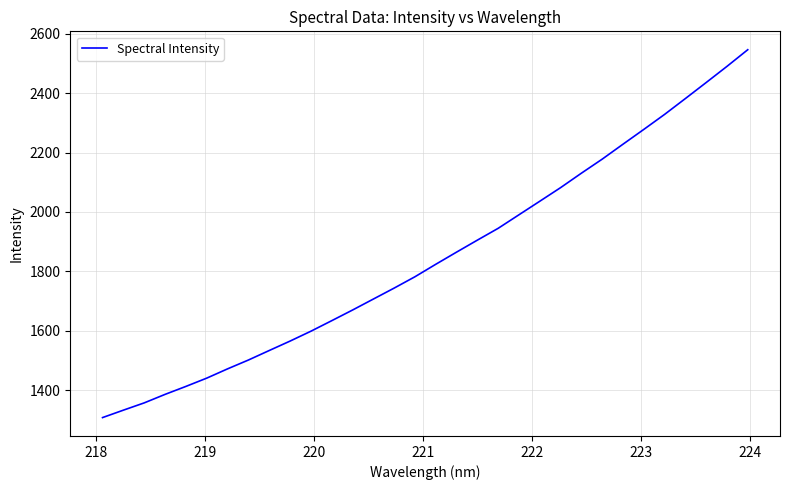

What is the smallest value displayed?

1307.2